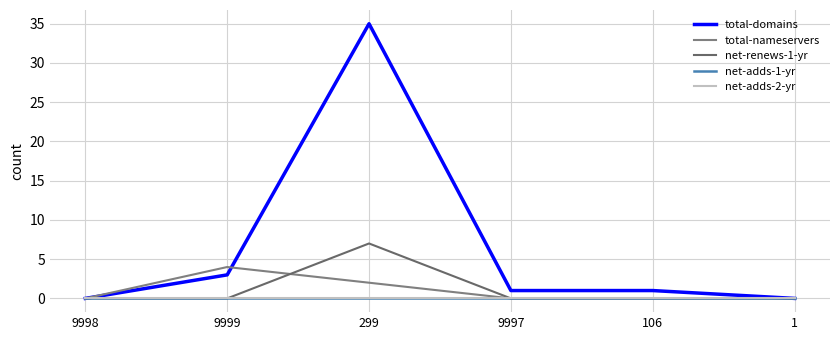

Reading left to right, extract all data points from this chart.

total-domains: 9998=0	9999=3	299=35	9997=1	106=1	1=0
total-nameservers: 9998=0	9999=4	299=2	9997=0	106=0	1=0
net-renews-1-yr: 9998=0	9999=0	299=7	9997=0	106=0	1=0
net-adds-1-yr: 9998=0	9999=0	299=0	9997=0	106=0	1=0
net-adds-2-yr: 9998=0	9999=0	299=0	9997=0	106=0	1=0